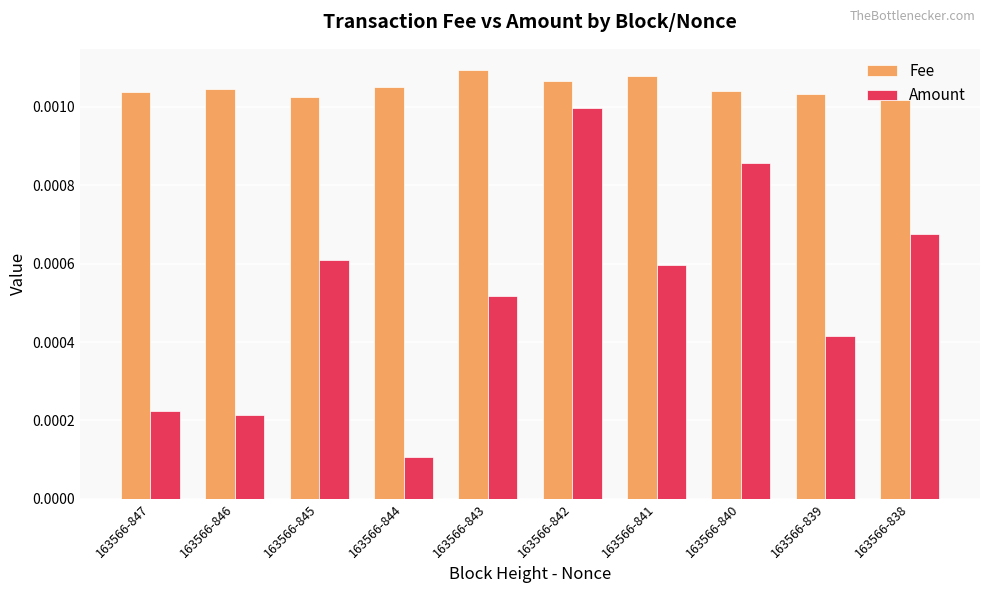

How many distinct data groups are displayed?

2